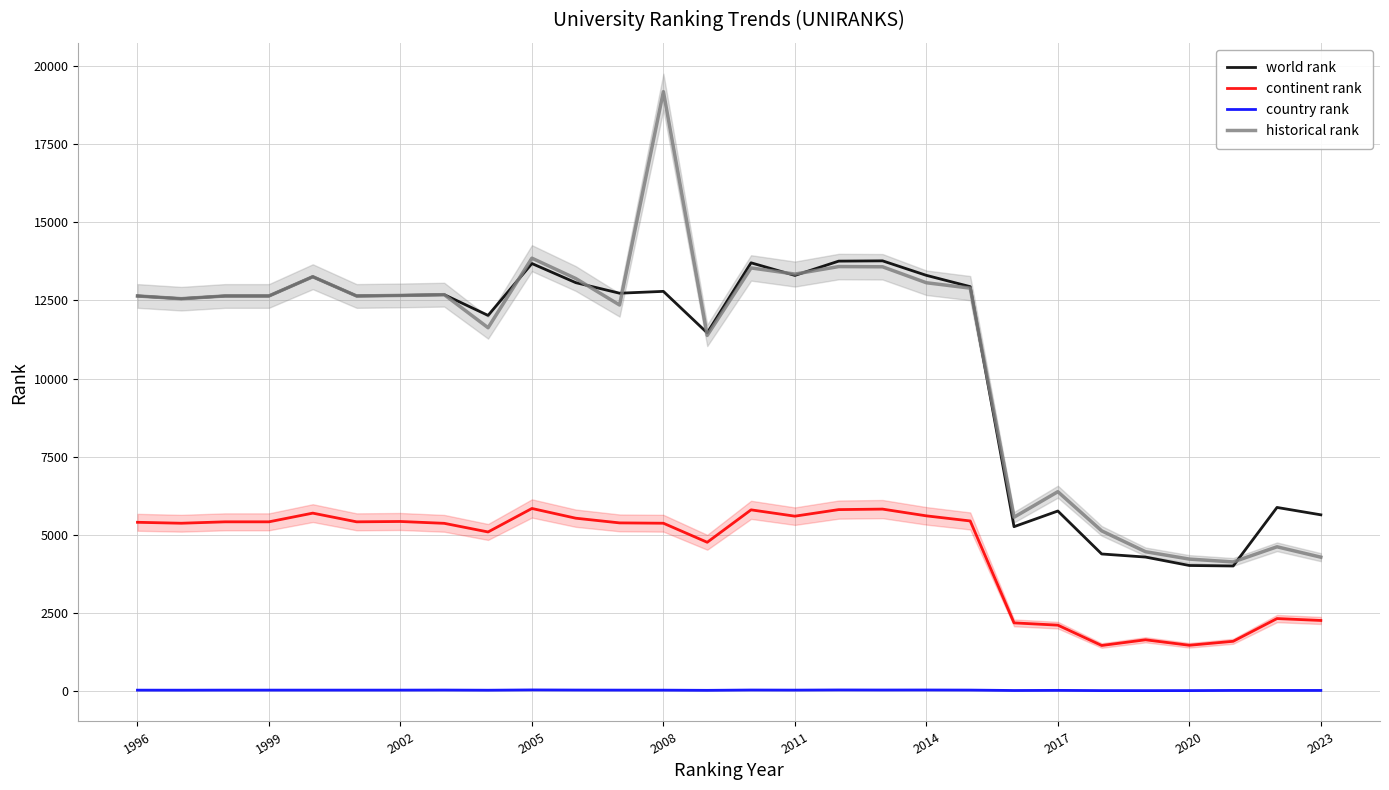

How many interior local peaks does the continent rank series have?

7